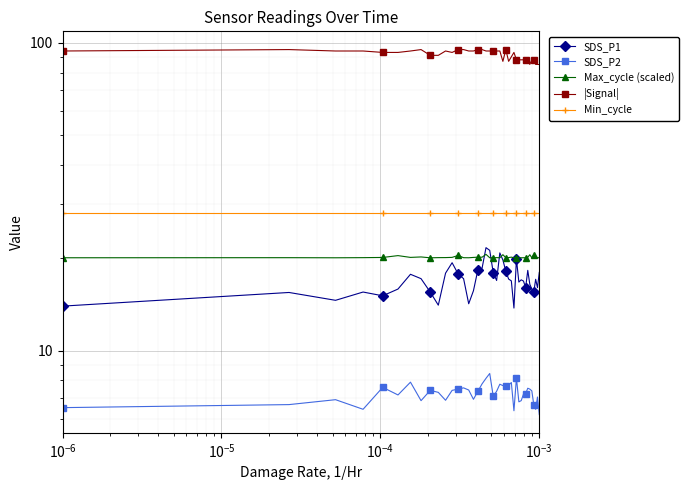

Which series has the largest range (max minus min)?

|Signal|